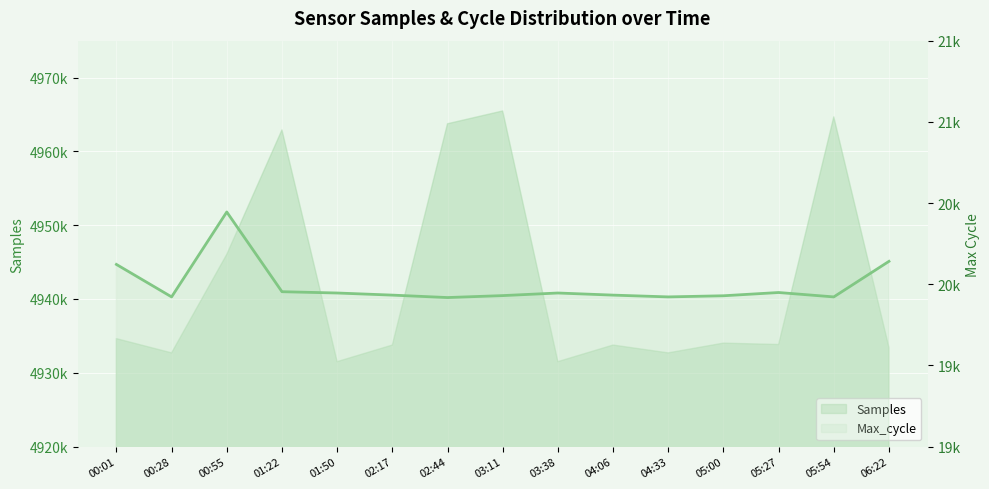

How many categories are shown in the chart?

15